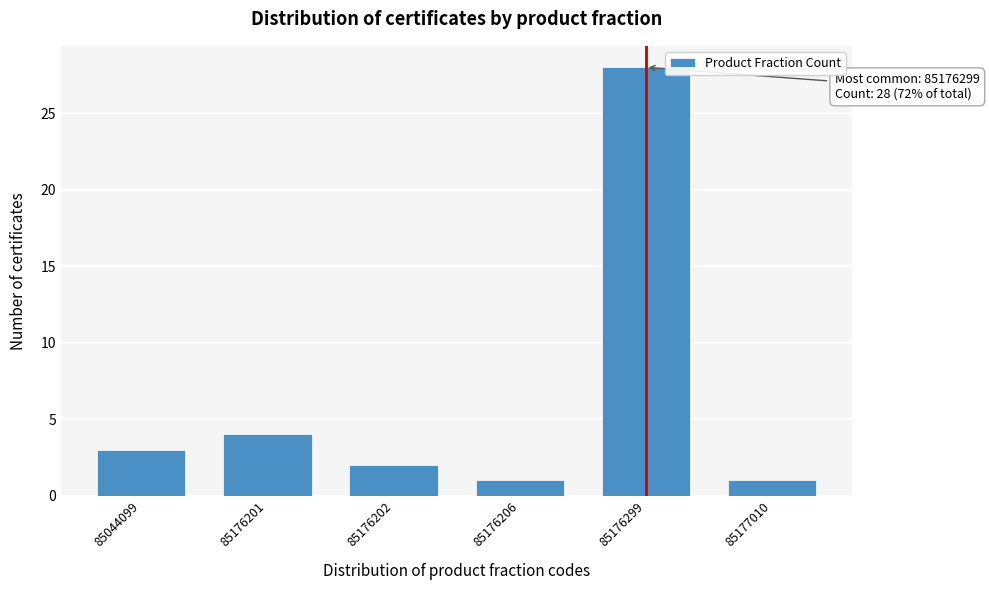

Reading left to right, what are all the values shown in this chart?

3	4	2	1	28	1